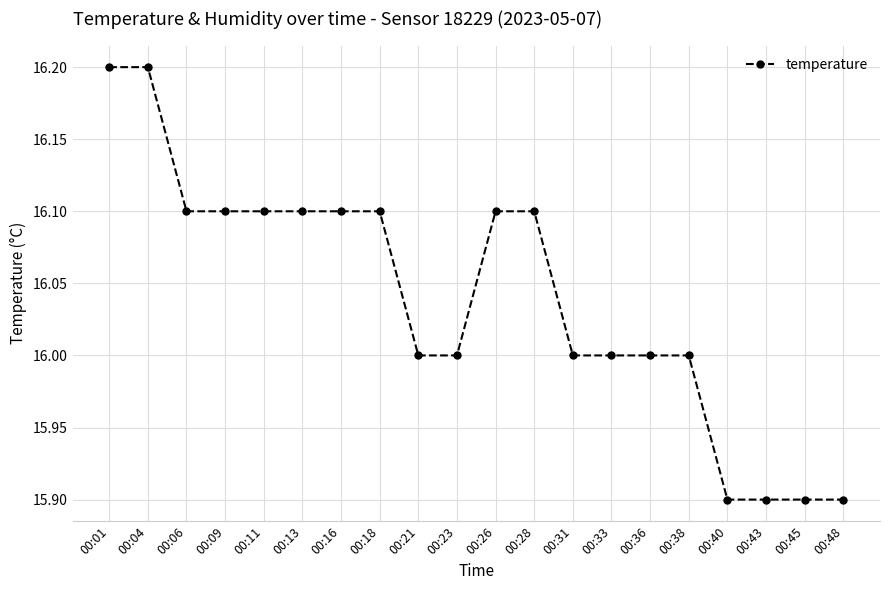

What is the average value?

16.0